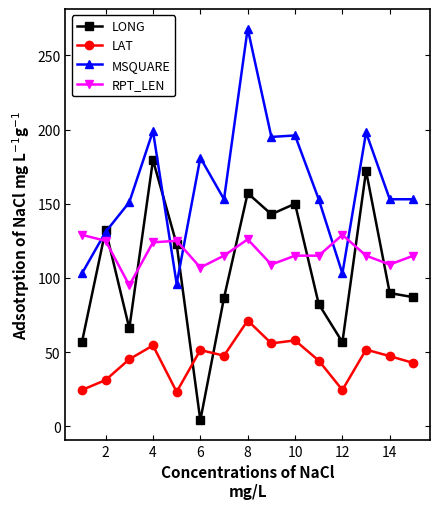

Which series has the largest total across all categories?

MSQUARE